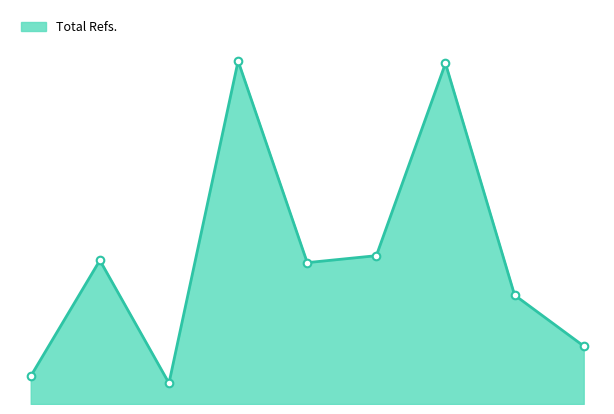

Which has a higher value, 1 or 7?

1